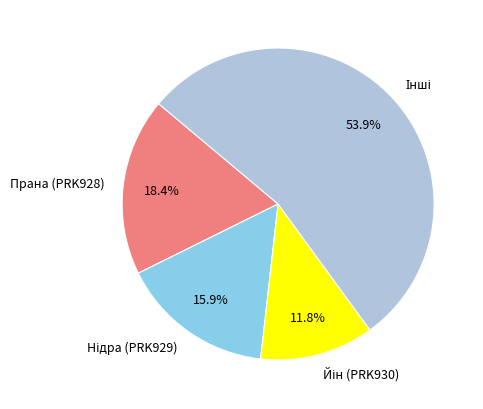

Does any single category account for the majority?

Yes